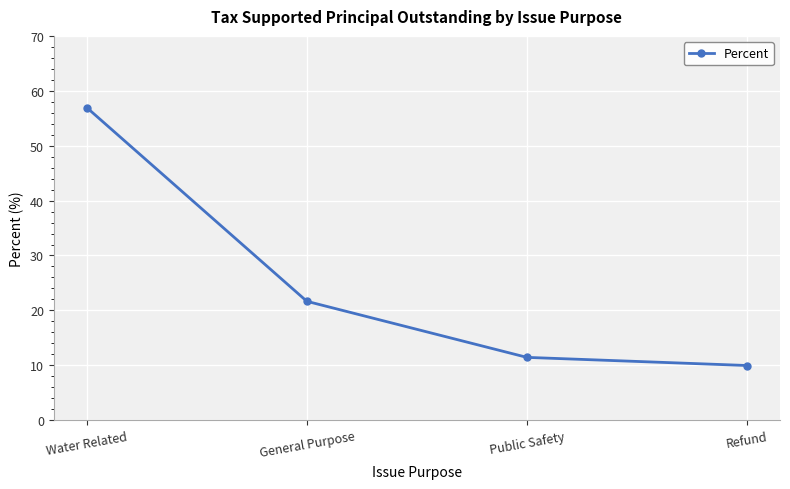

Rank the categories by value from lowest to highest.

Refund, Public Safety, General Purpose, Water Related